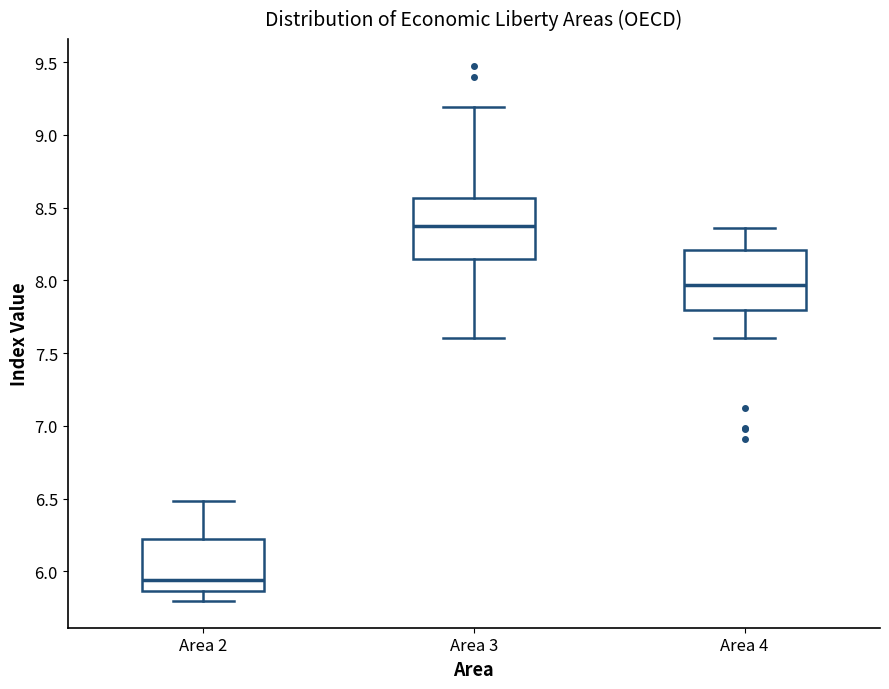

Reading left to right, read every box against the y-axis: the position of its median line, the range the box covers, and the ends of its whiskers. The values are not printed on the chart, so give them approximately, as read against the axis.

Area 2: median 5.95, box 5.85 to 6.20, whiskers 5.80 to 6.50
Area 3: median 8.35, box 8.15 to 8.55, whiskers 7.60 to 9.20
Area 4: median 7.95, box 7.80 to 8.20, whiskers 7.60 to 8.35